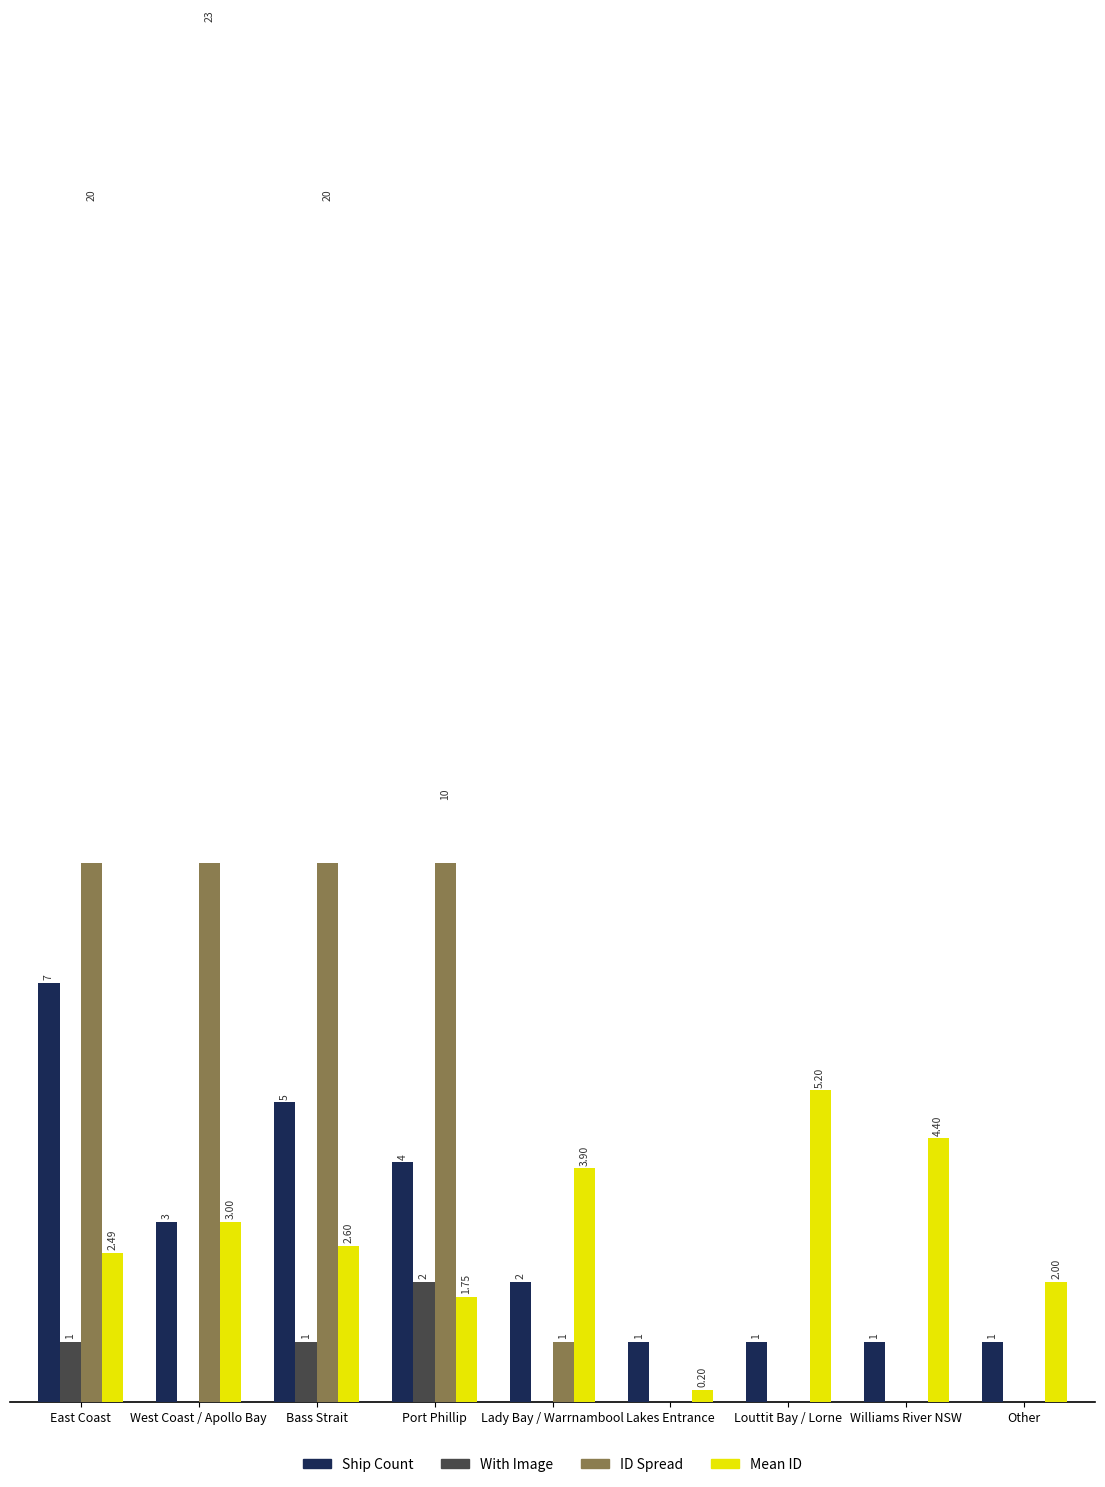

Read the ID Spread value at Lady Bay / Warrnambool.

1.0